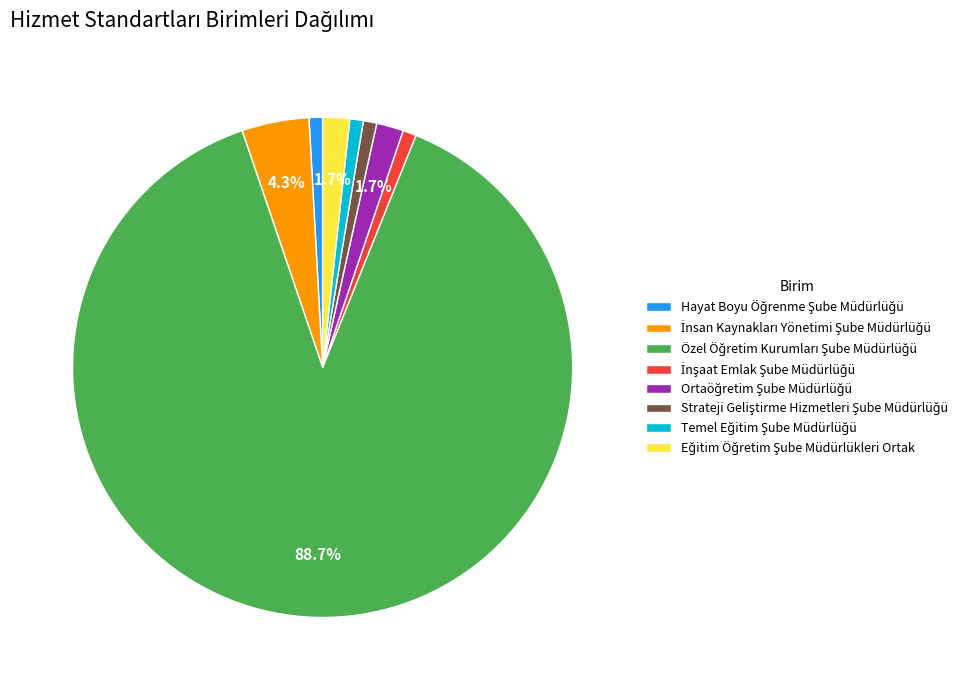

Is there any slice that represents more than half of the pie?

Yes